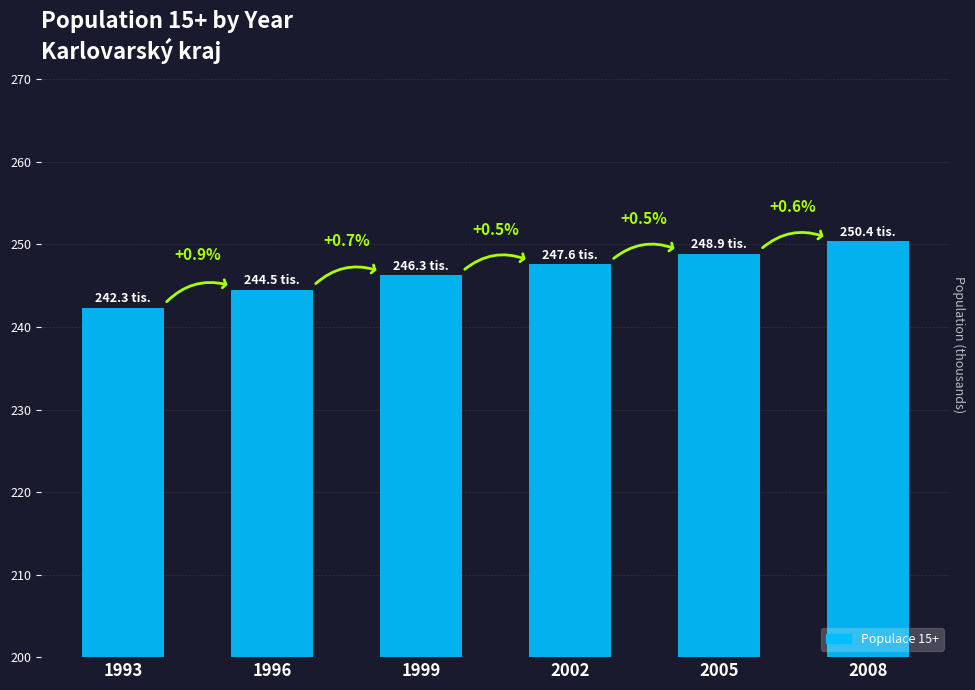

Are the bars horizontal?

No